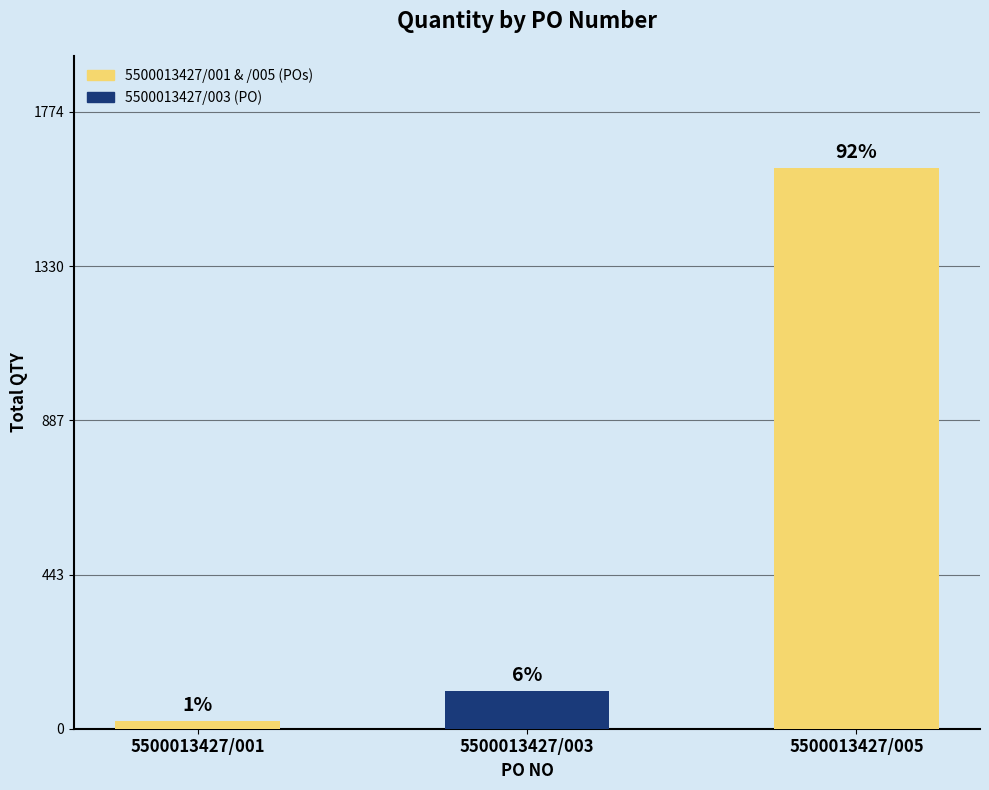

The chart shows a value of 3 at 5500013427/003. True or false?

False